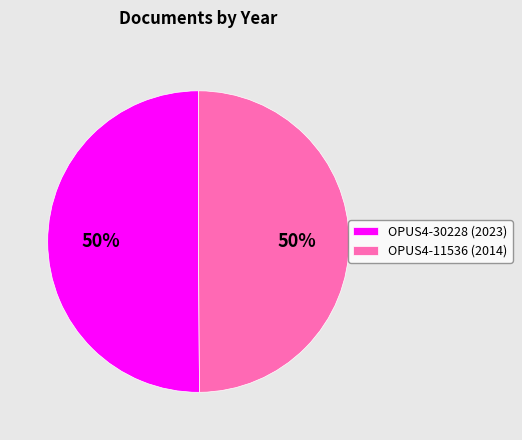

What percentage is the OPUS4-30228 slice, to the nearest percent?

50%